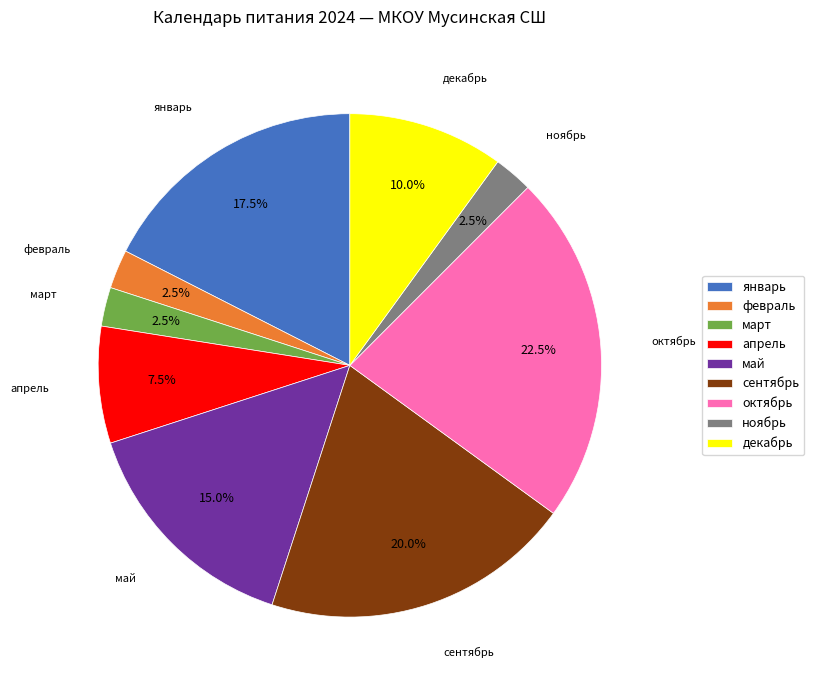

Between декабрь and май, which is larger?

май